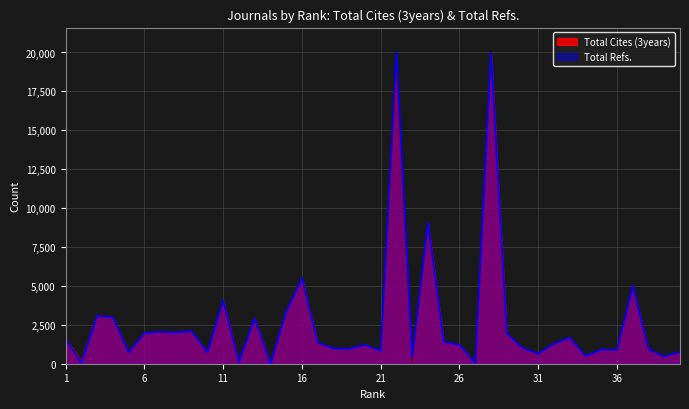

What is the value of the 34th point from the left?

503